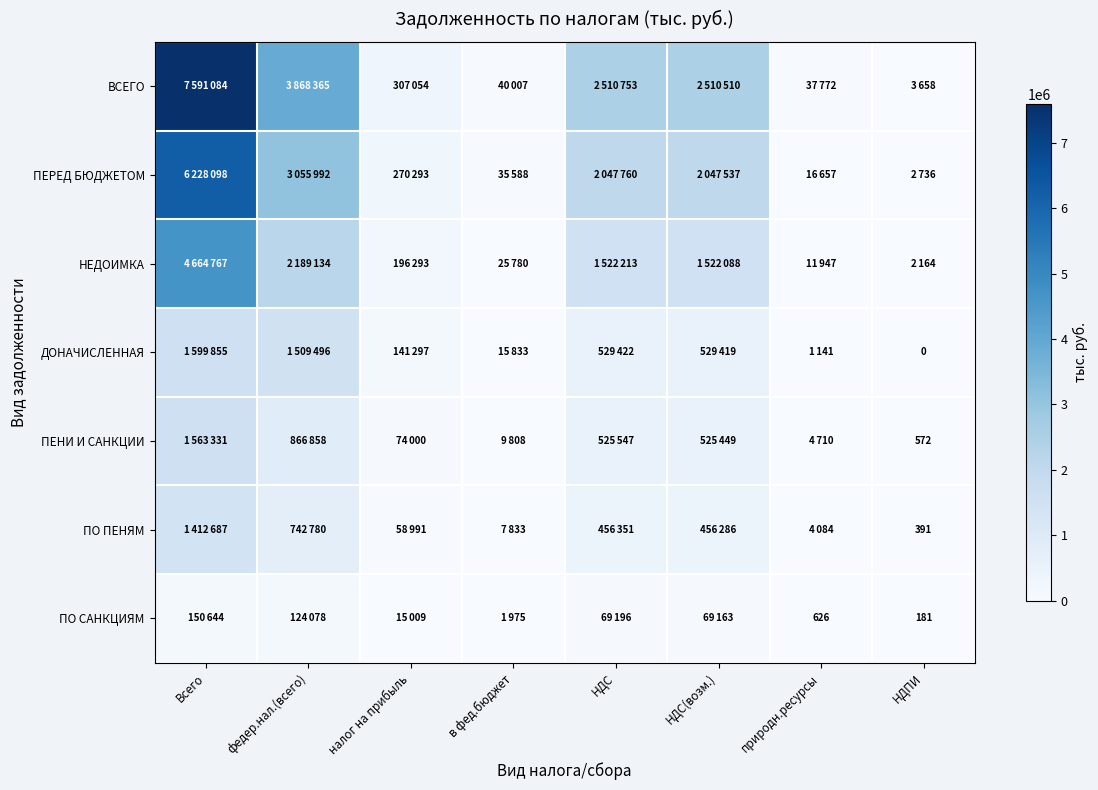

At which label does ПО САНКЦИЯМ first exceed 69163?

Всего